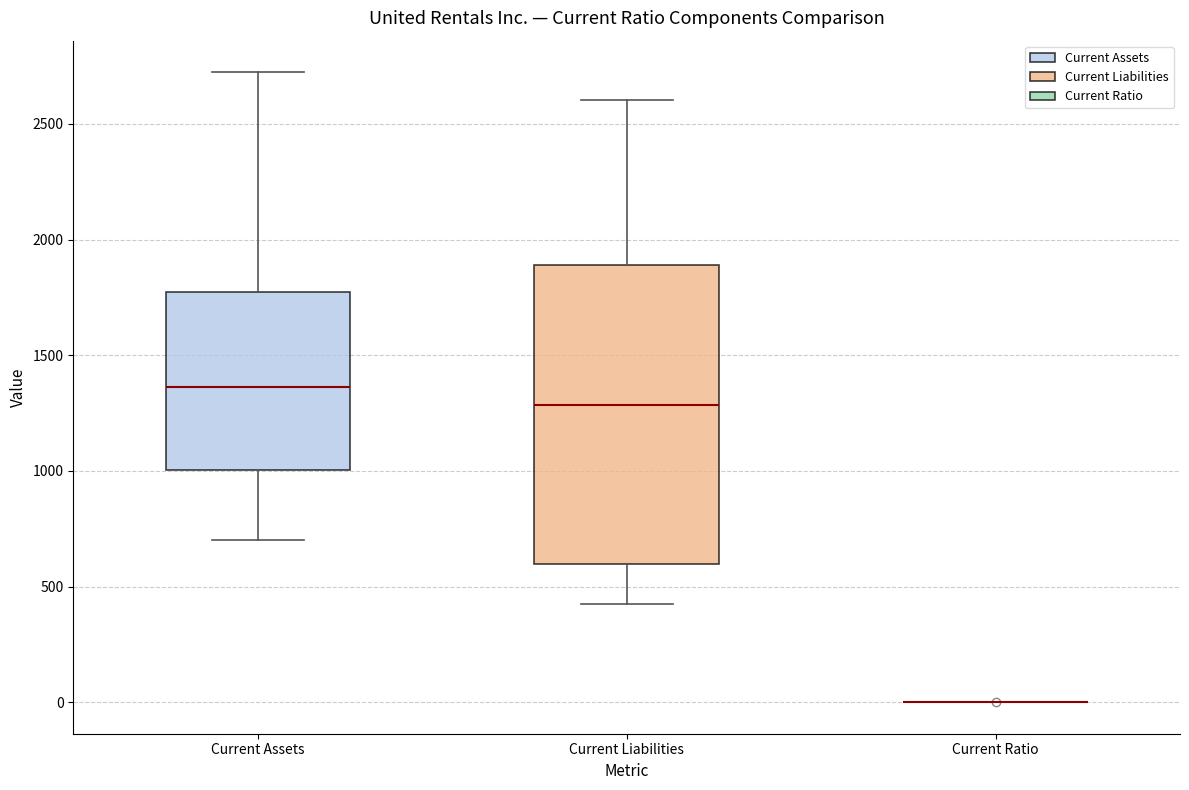

Where does the median line of the box for Current Assets sit on the y-axis? The values are not printed on the chart, so give them approximately, as read against the axis.

1350